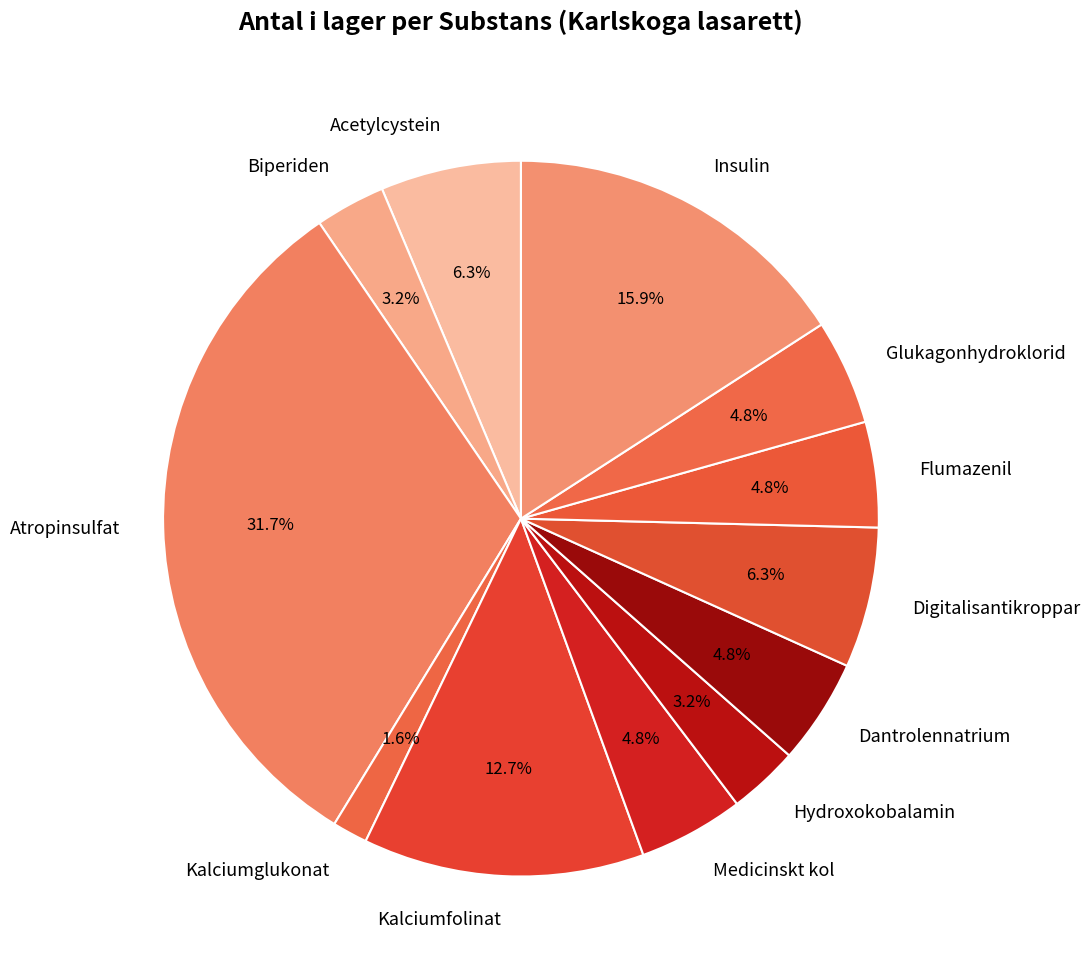

How many segments does this pie chart have?

12